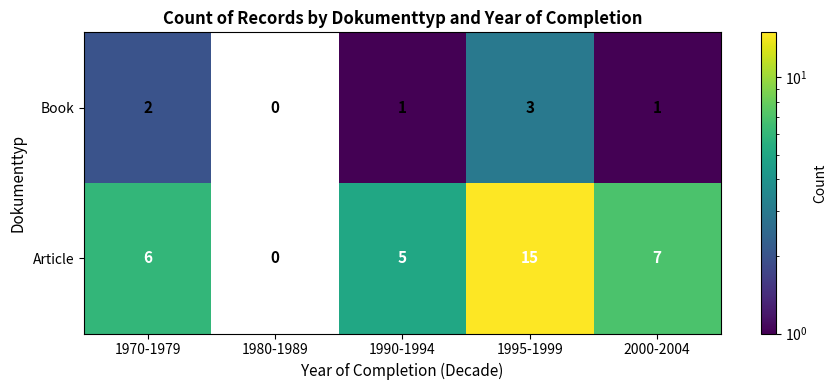

Which series has the largest range (max minus min)?

Article